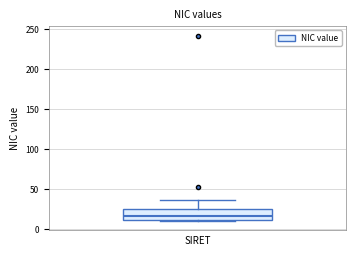

Transcribe this box plot: give where the median line is, the range the box spans, and where the two whiskers end, as read against the y-axis. The values are not printed on the chart, so give them approximately, as read against the axis.

median 15, box 10 to 25, whiskers 10 (just below the box's lower edge) to 35